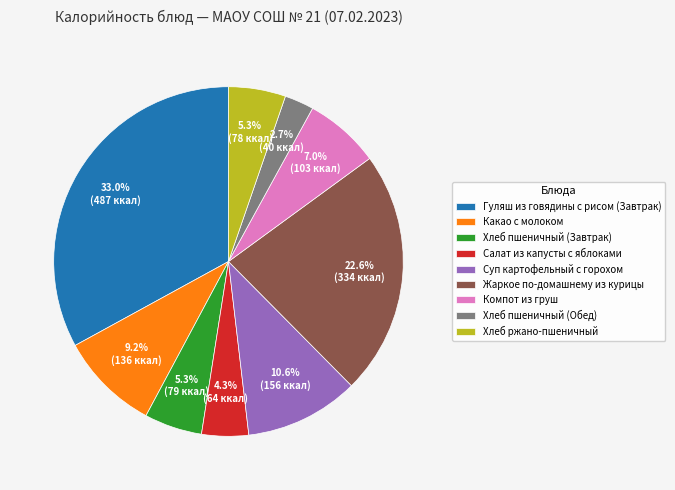

What is the ratio of the value at Салат из капусты с яблоками to the value at Хлеб пшеничный (Завтрак)?

0.8